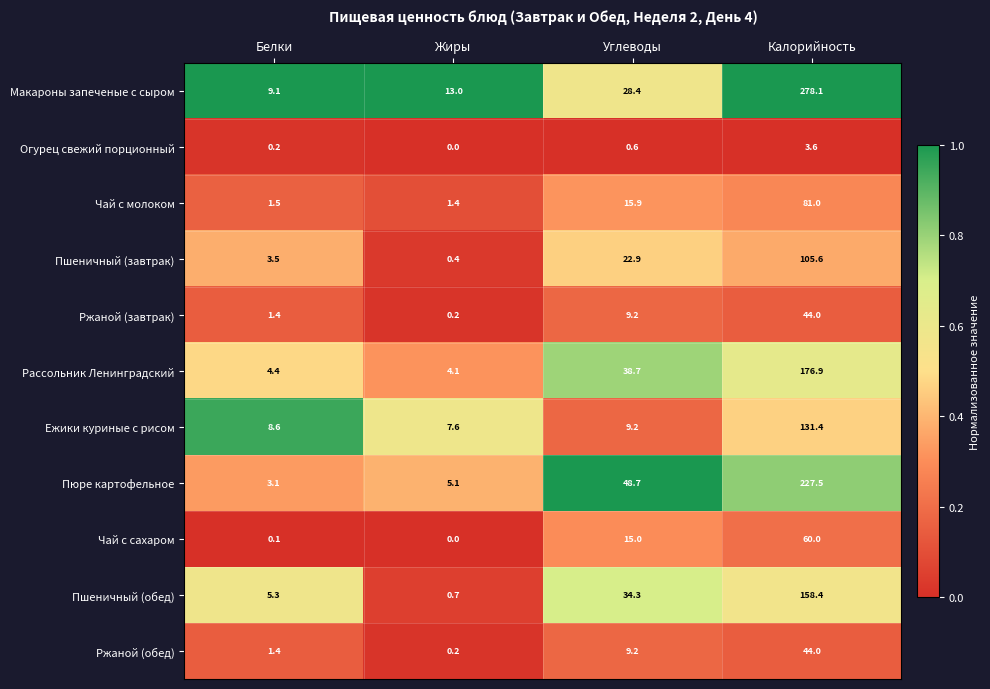

Which series has the widest spread of values?

Макароны запеченые с сыром